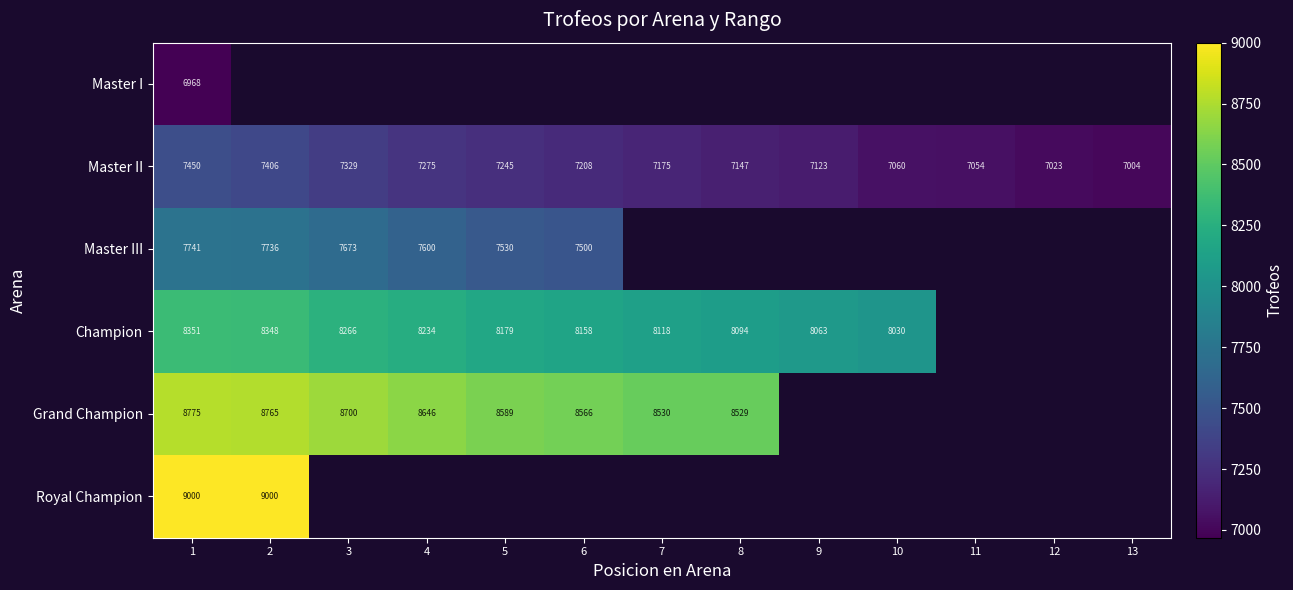

What is the sum of the Master II values at 5 and 8?

14392